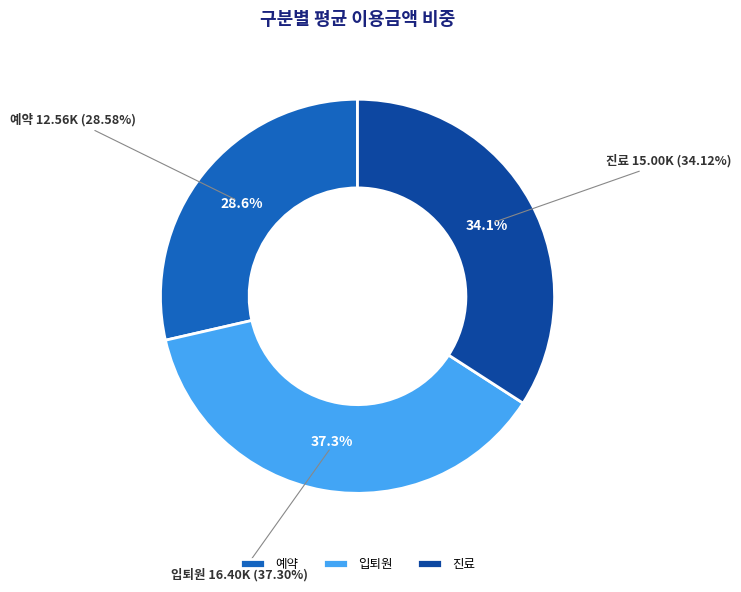

To the nearest percent, what percentage of the pie is 진료?

34%